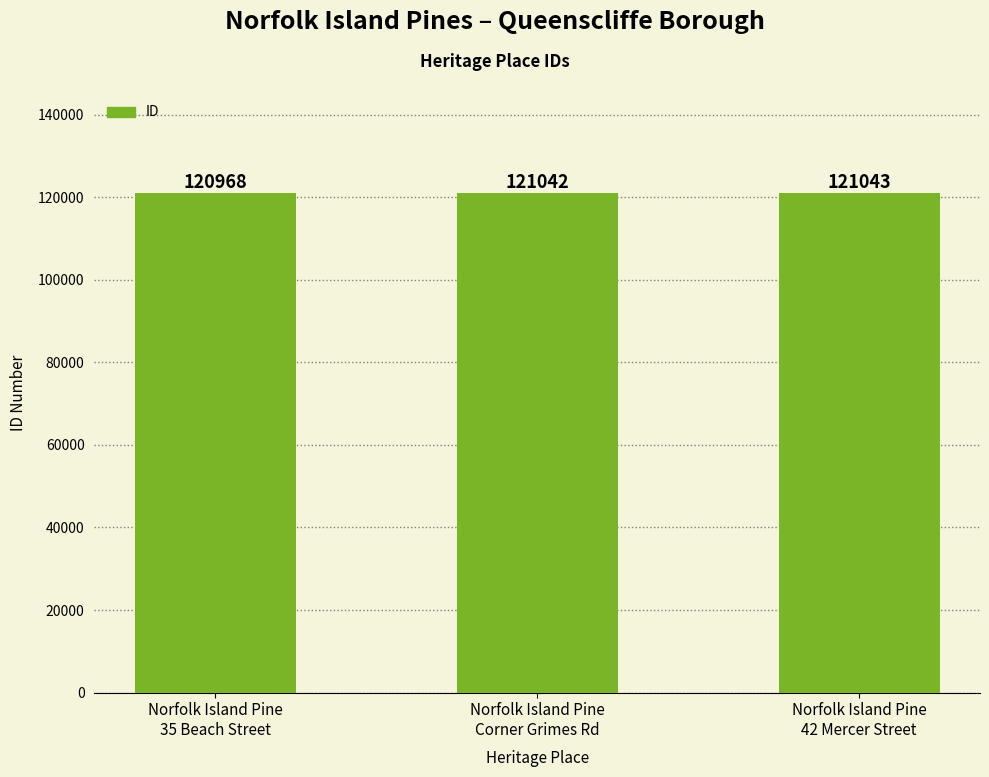

Where is the data nearest to the value 121005?

Norfolk Island Pine
35 Beach Street